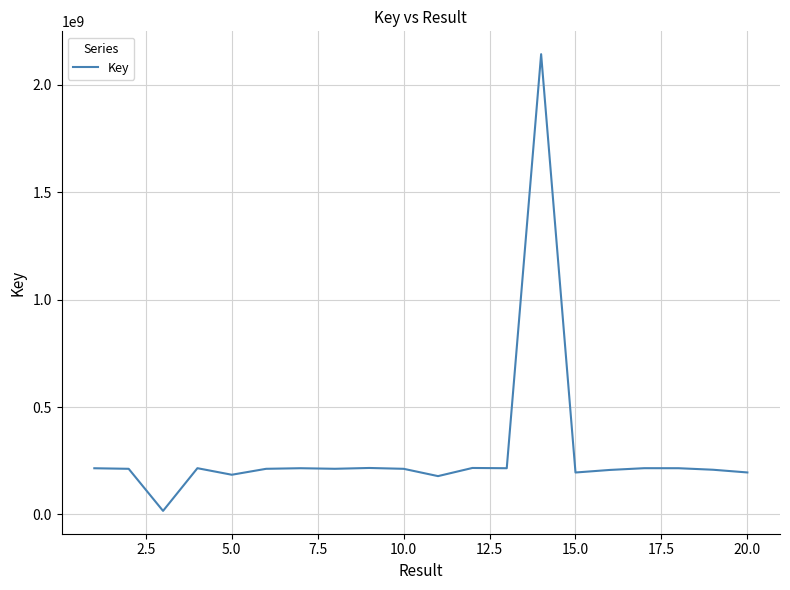

What is the maximum value shown in the chart?

2142263012